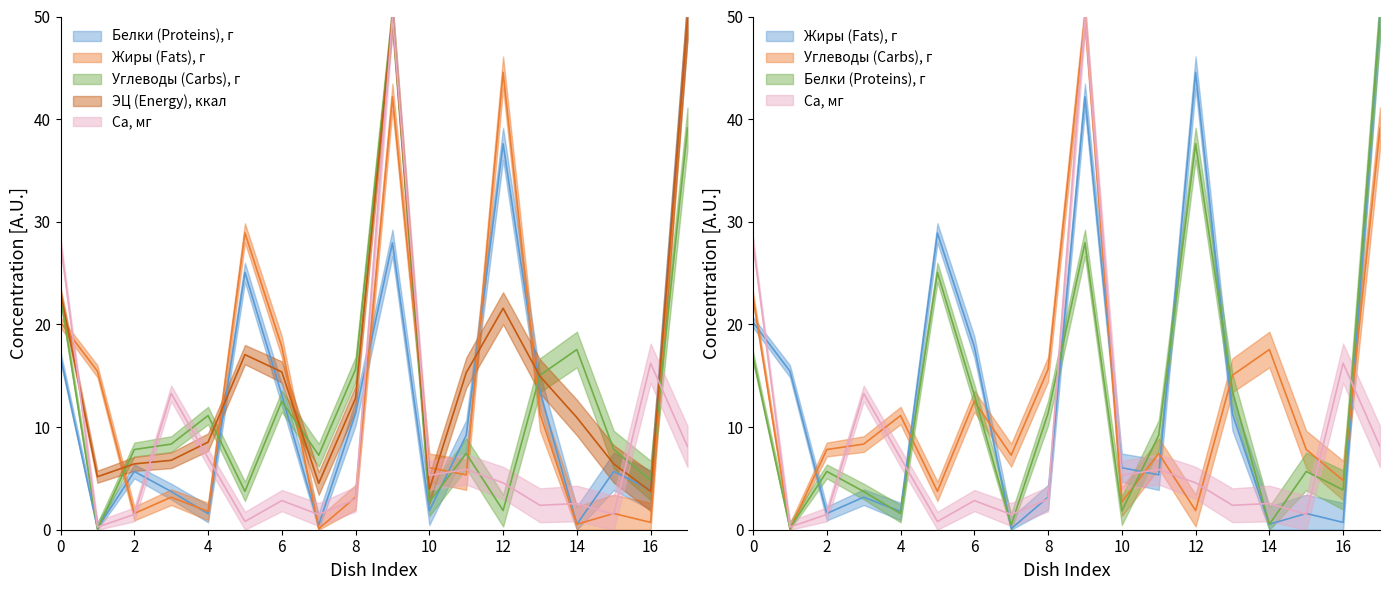

Which series has the widest spread of values?

Углеводы (Carbs), г